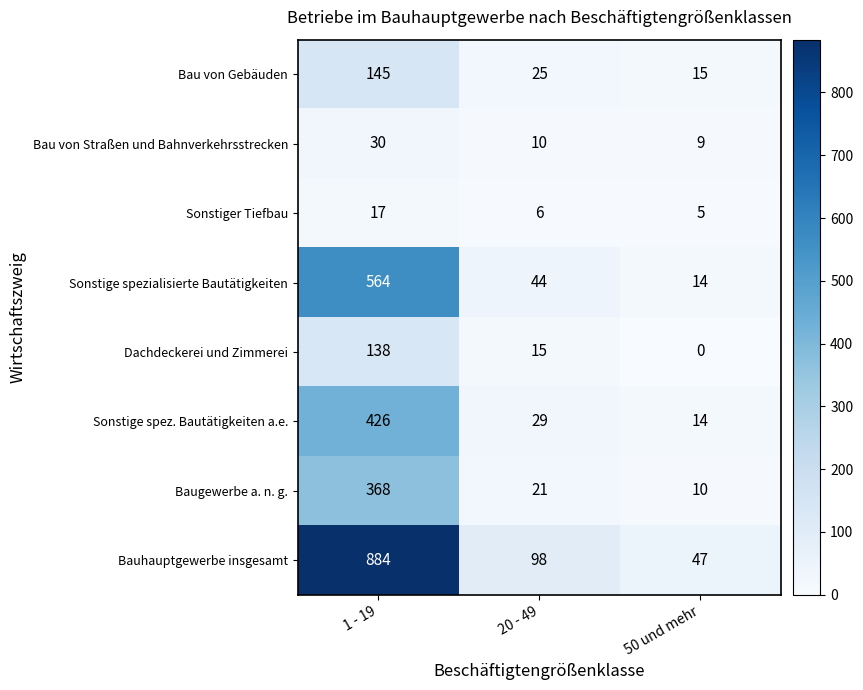

At which label does Sonstiger Tiefbau reach its minimum?

50 und mehr